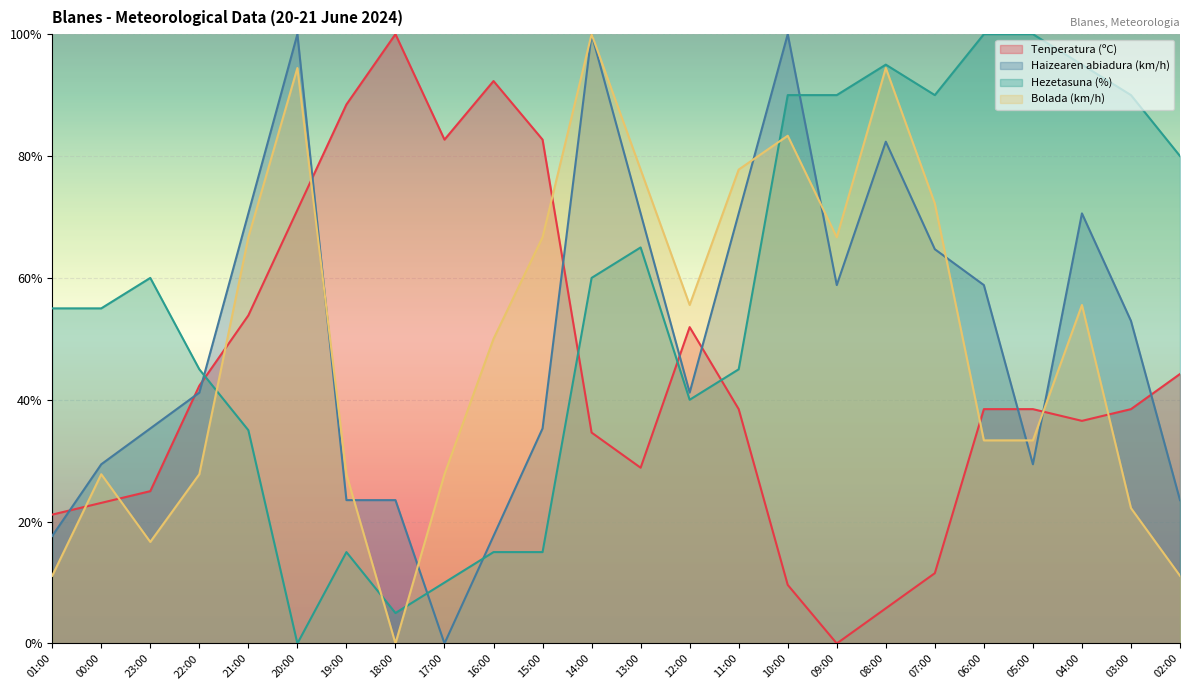

What is the difference between the second highest and second lowest values in the Haizearen abiadura (km/h) series?

82.4